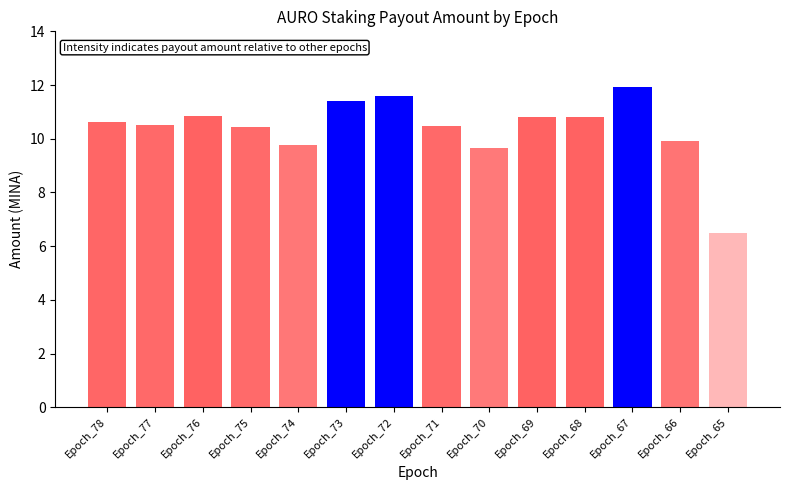

Which label corresponds to the largest value in the chart?

Epoch_67